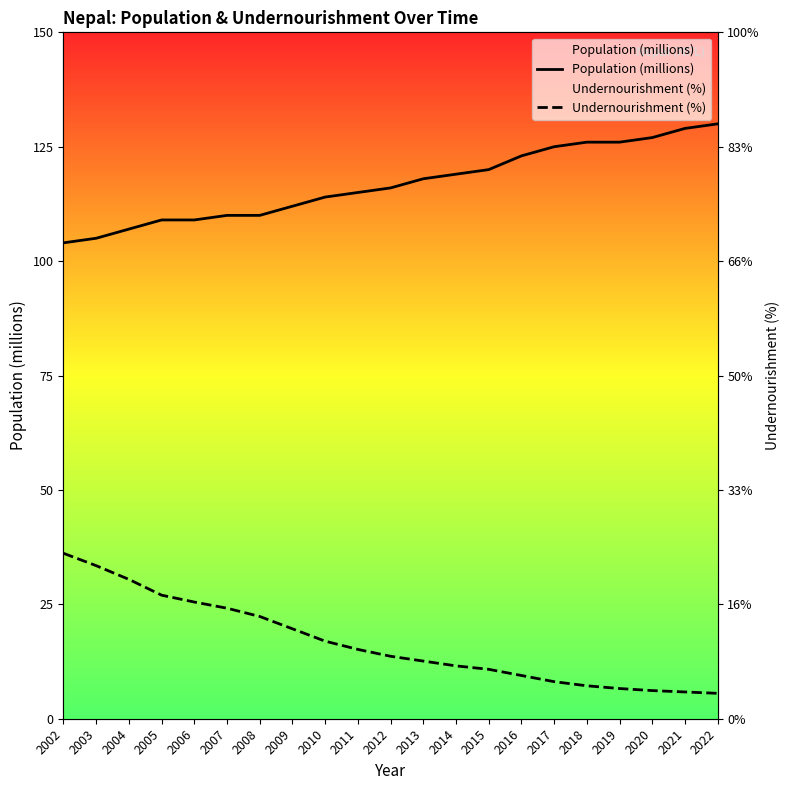

What is the difference between the highest and lowest values at 2007?

85.8